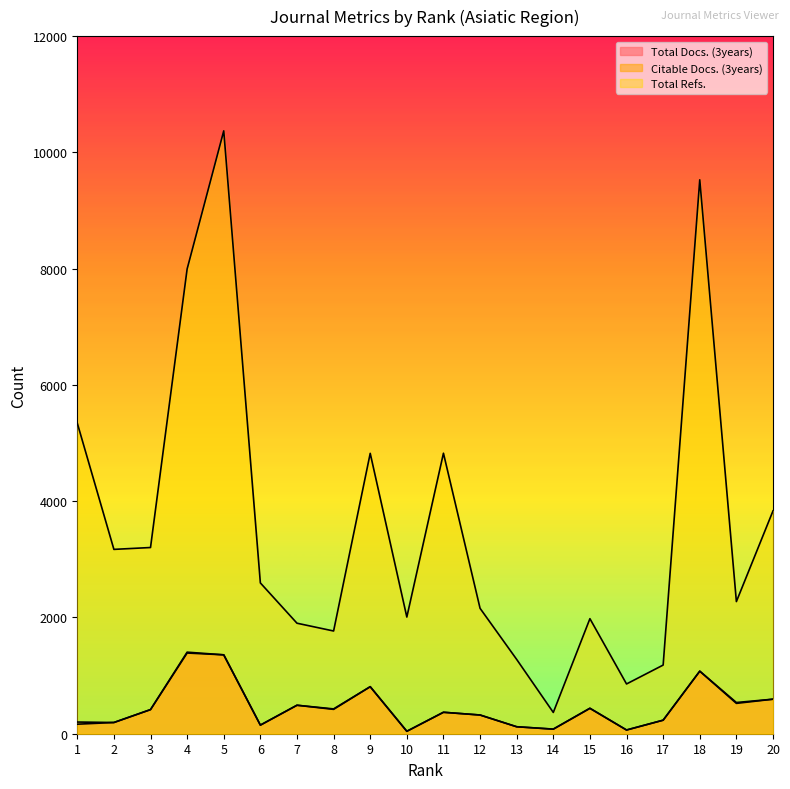

How many data points does each series have?

20